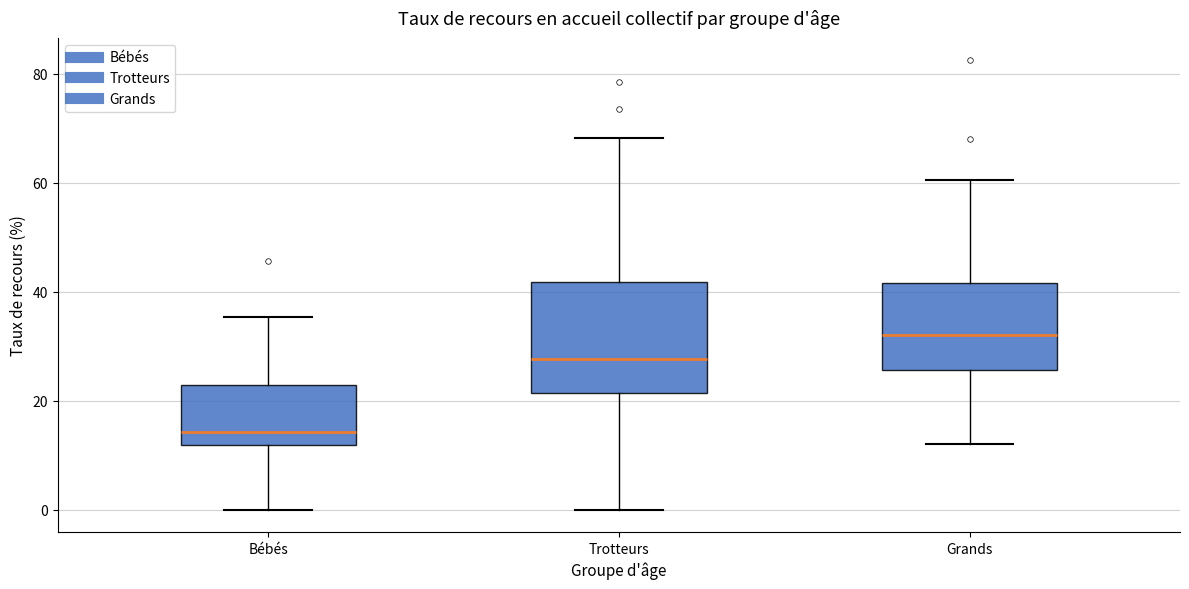

Which box is the tallest, from its lower edge to its upper edge?

Trotteurs